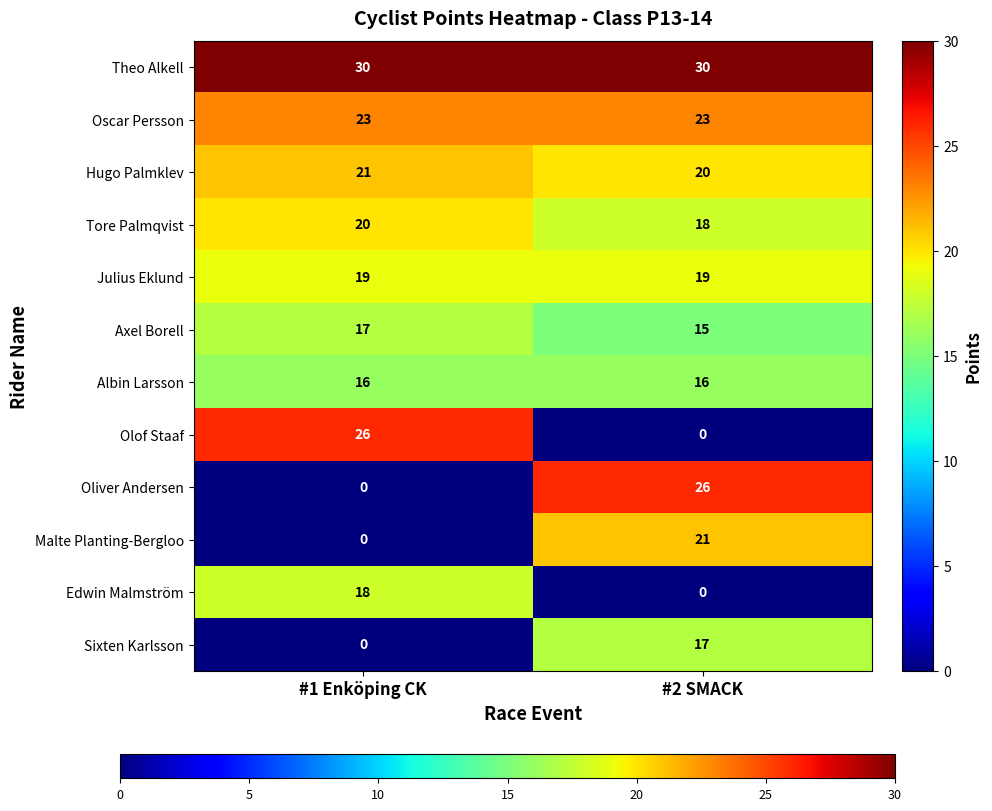

List the labels in order of Tore Palmqvist value, largest first.

#1 Enköping CK, #2 SMACK